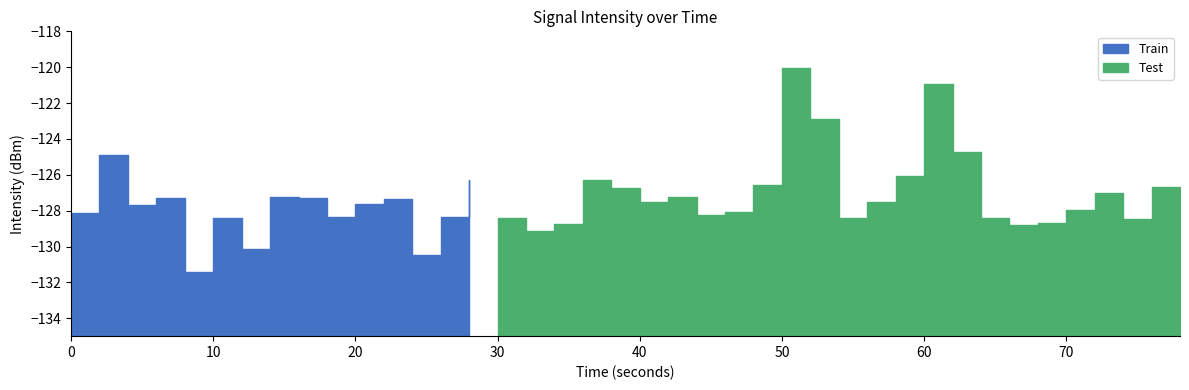

What is the value of the 7th point from the left?

-130.1